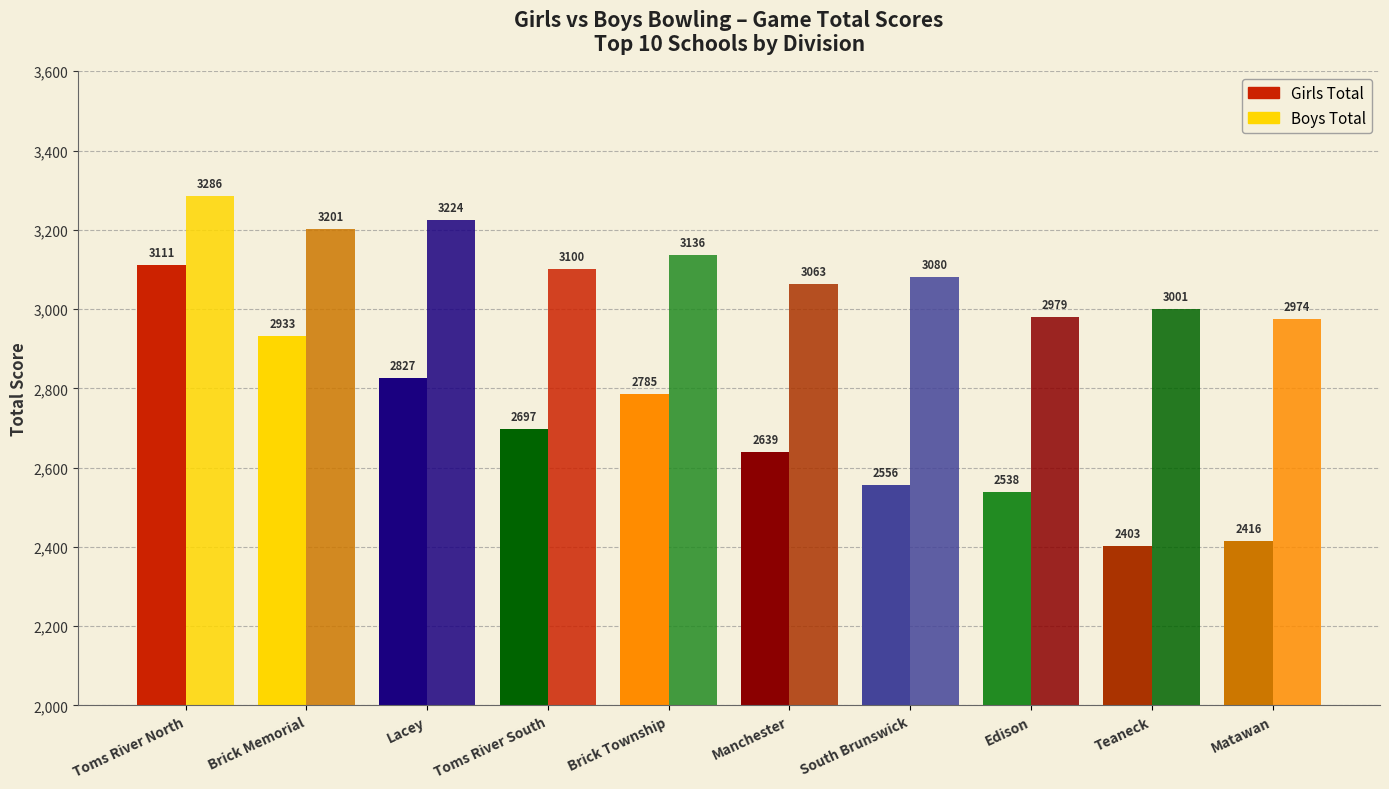

How many bars are there in each group?

2